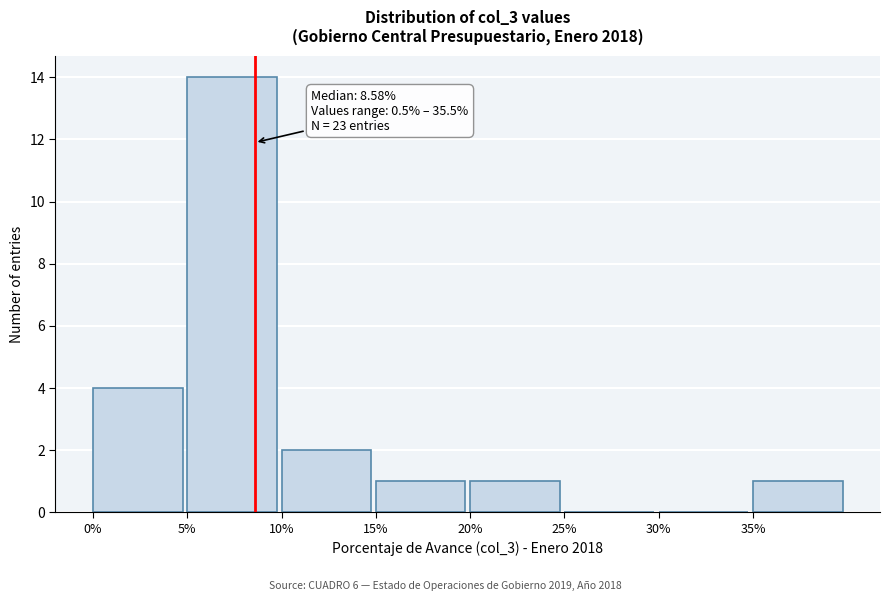

Over which range of the x-axis is the bar tallest?

5 to 10